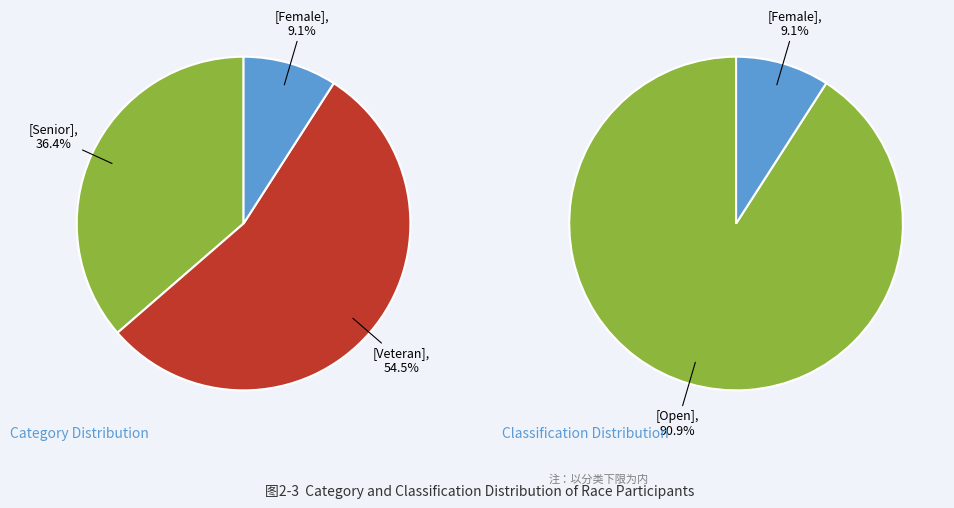

How much of the chart is everything except Female?

90.9%